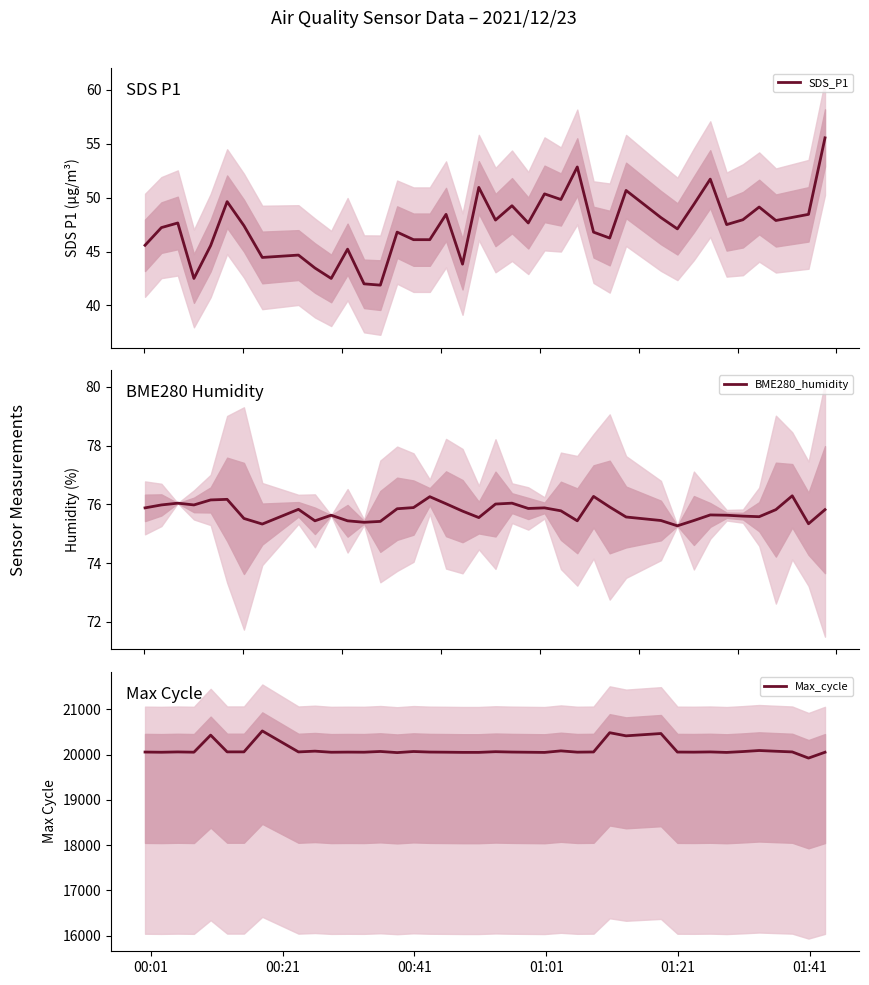

True or false: Max_cycle and BME280_humidity cross at least once.

False